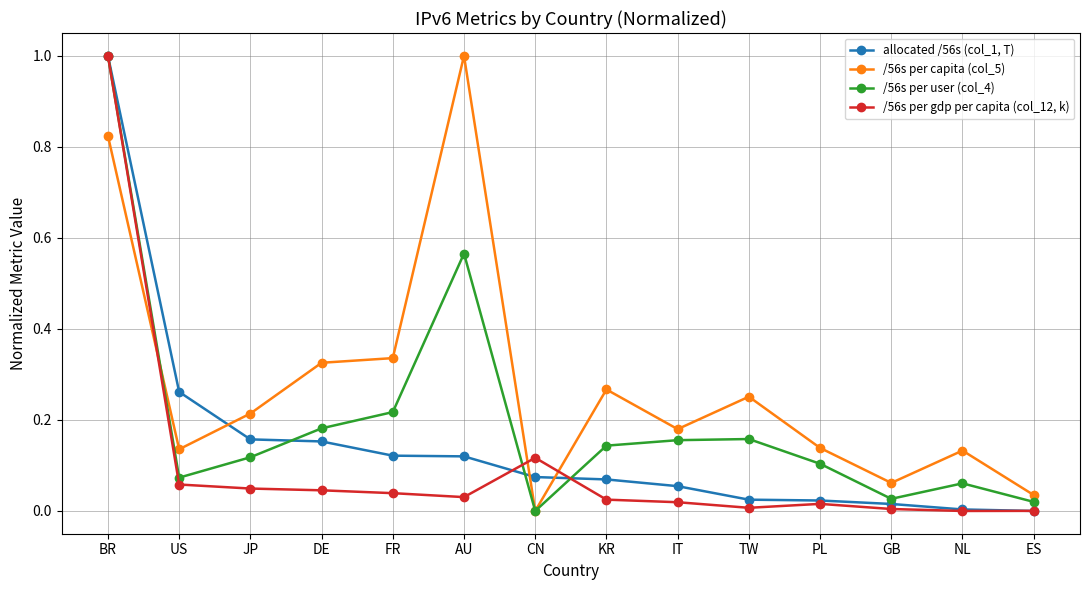

Is it true that /56s per gdp per capita (col_12, k) equals 0.5 at NL?

False